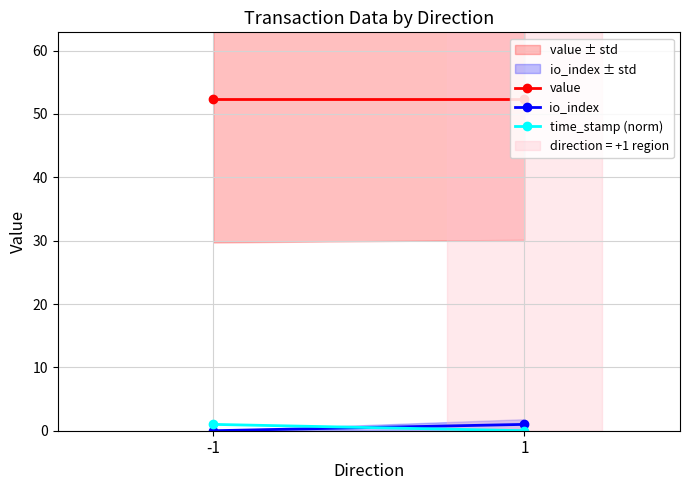

Is it true that value equals 52.4 at -1?

True